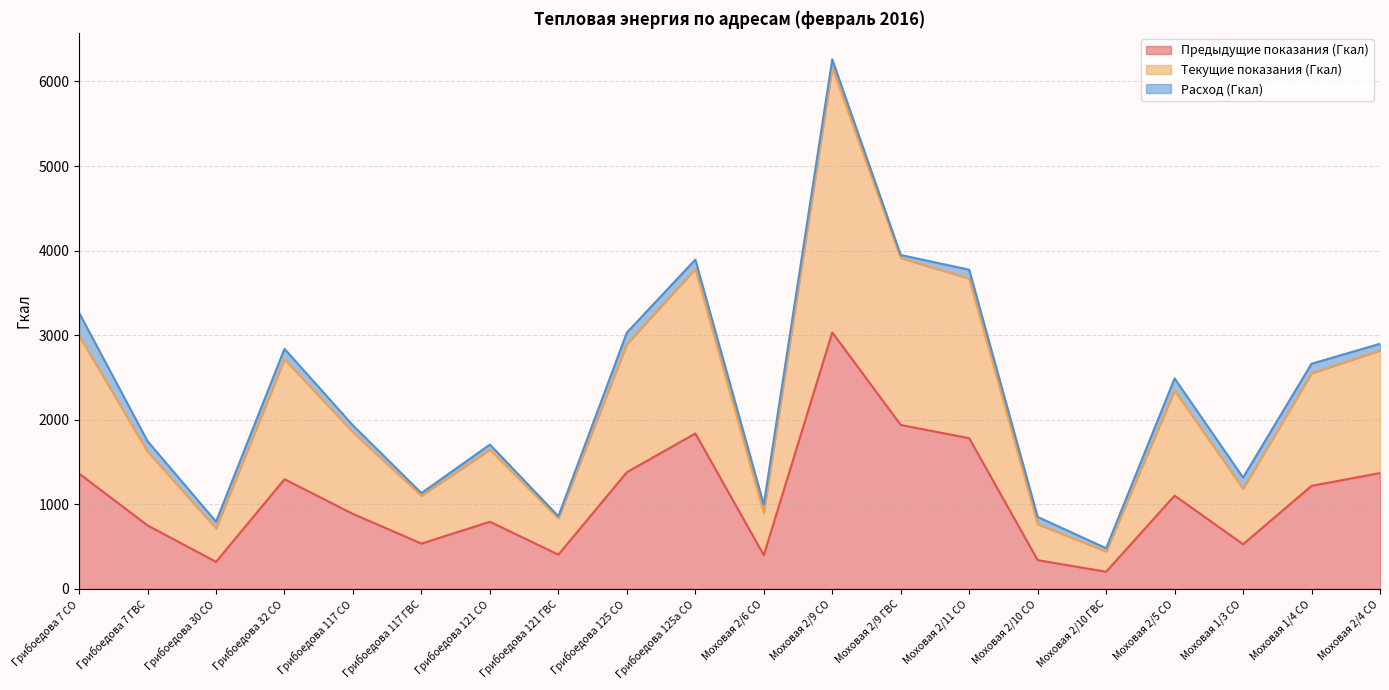

Which has a higher value, Моховая 2/5 СО or Моховая 2/11 СО?

Моховая 2/11 СО